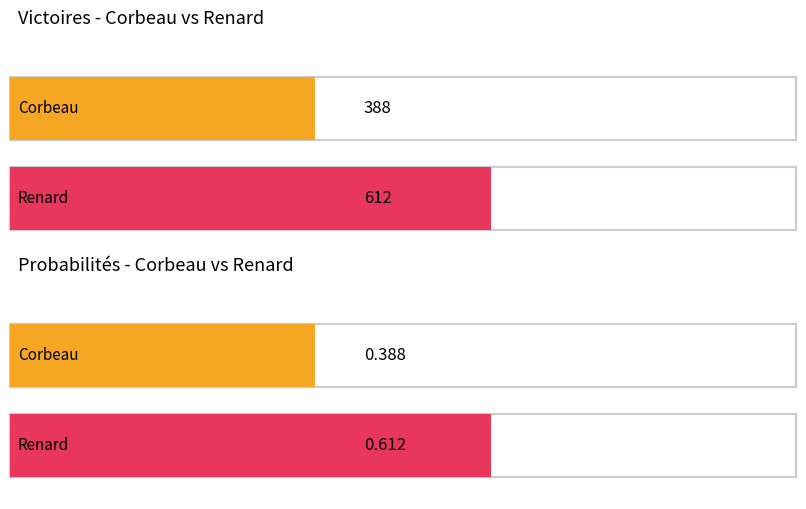

Between Victoires and Probabilités, which series saw the biggest shift?

Corbeau